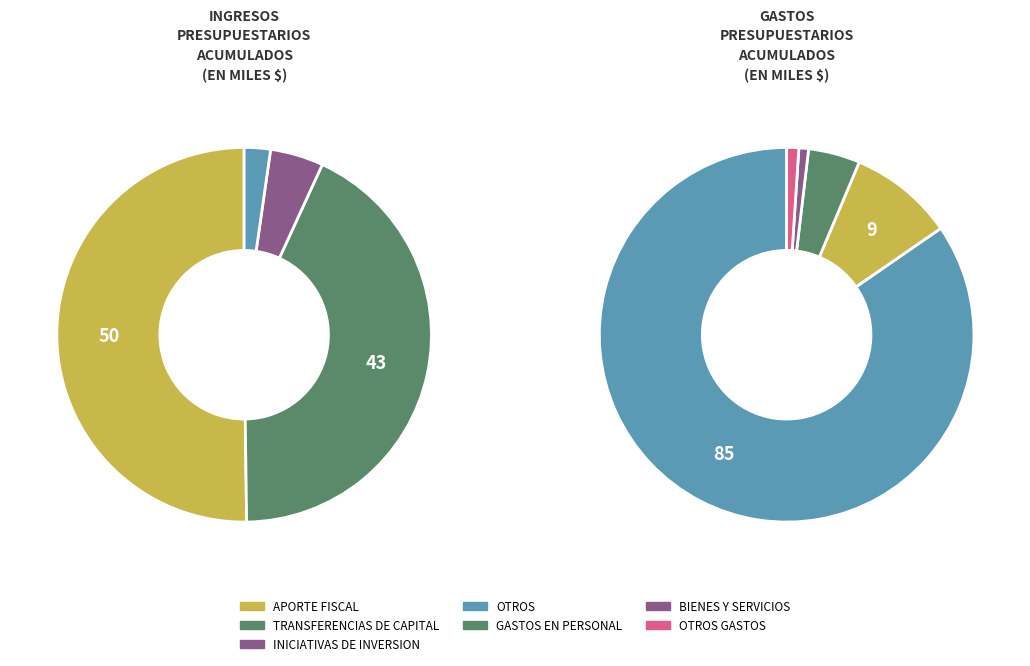

Is GASTOS EN PERSONAL the majority of the pie?

No